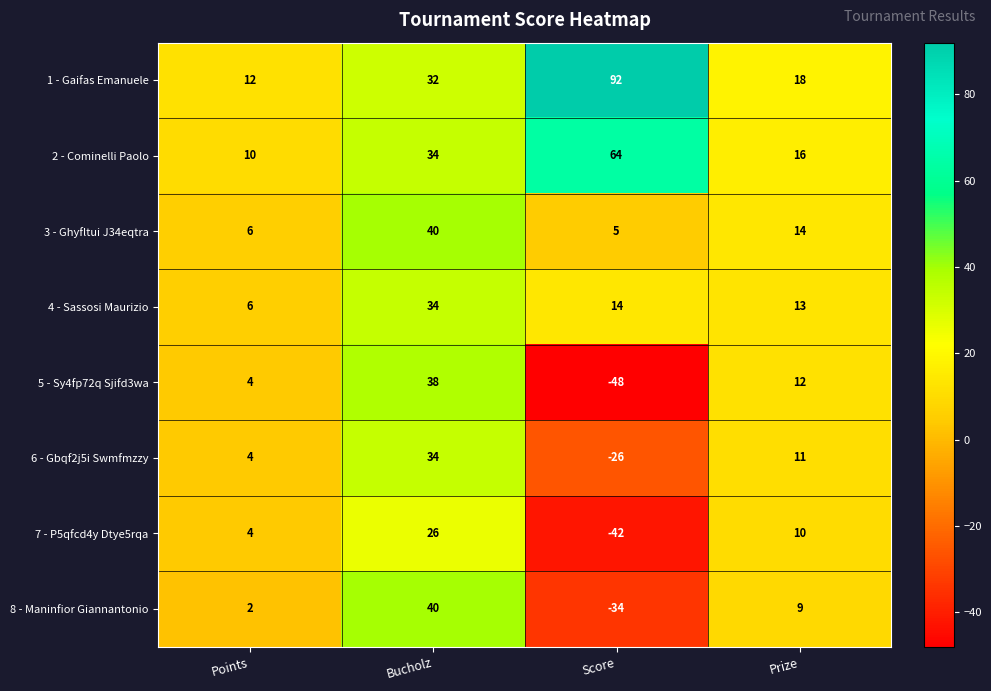

Which category has the lowest value in the 7 - P5qfcd4y Dtye5rqa series?

Score